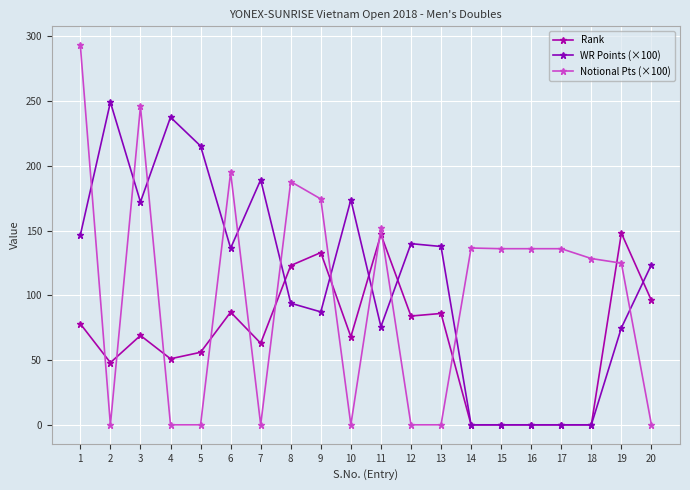

Reading right to left, extract all data points from this chart.

Rank: 96.0	148.0	0.0	0.0	0.0	0.0	0.0	86.0	84.0	147.0	68.0	133.0	123.0	63.0	87.0	56.0	51.0	69.0	48.0	78.0
WR Points (×100): 123.7	74.9	0.0	0.0	0.0	0.0	0.0	137.7	139.9	75.8	173.8	87.2	93.9	189.2	136.4	215.3	237.5	172.1	249.1	146.5
Notional Pts (×100): 0.0	124.8	128.4	136.0	136.0	136.0	136.5	0.0	0.0	151.6	0.0	174.4	187.8	0.0	194.9	0.0	0.0	245.9	0.0	293.1